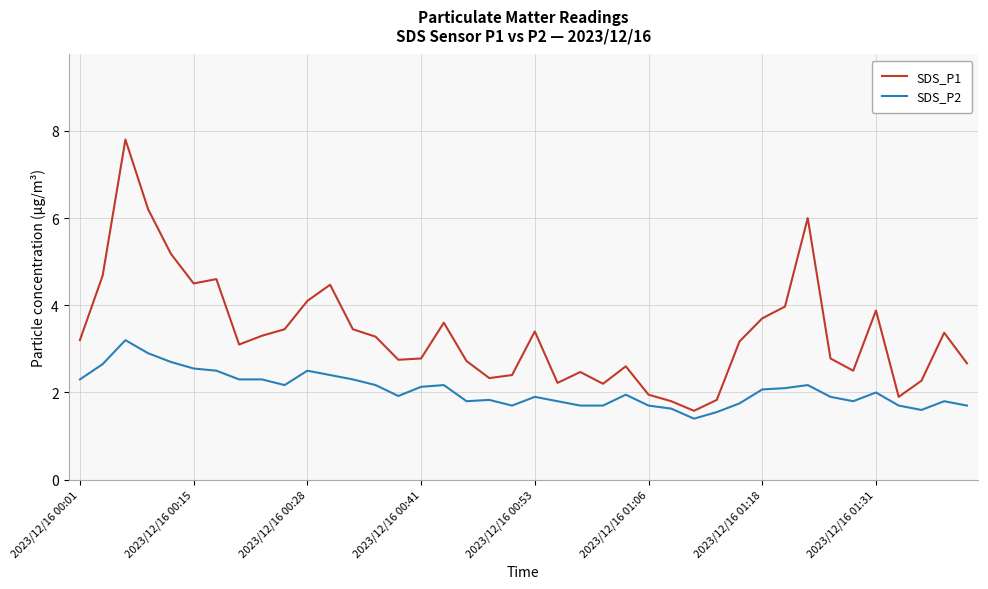

What is the difference between the maximum and minimum values in the SDS_P1 series?

6.2